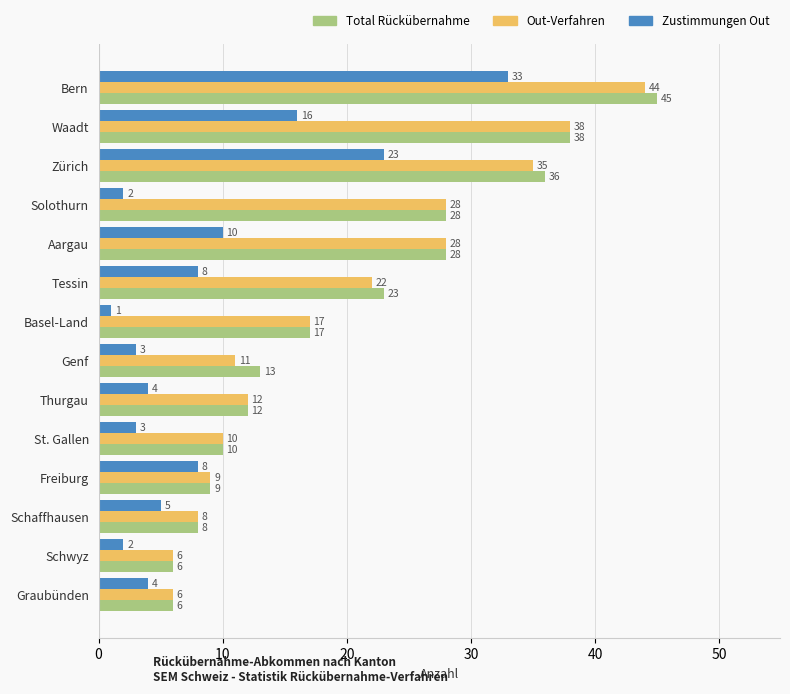

Which series has the widest spread of values?

Total Rückübernahme